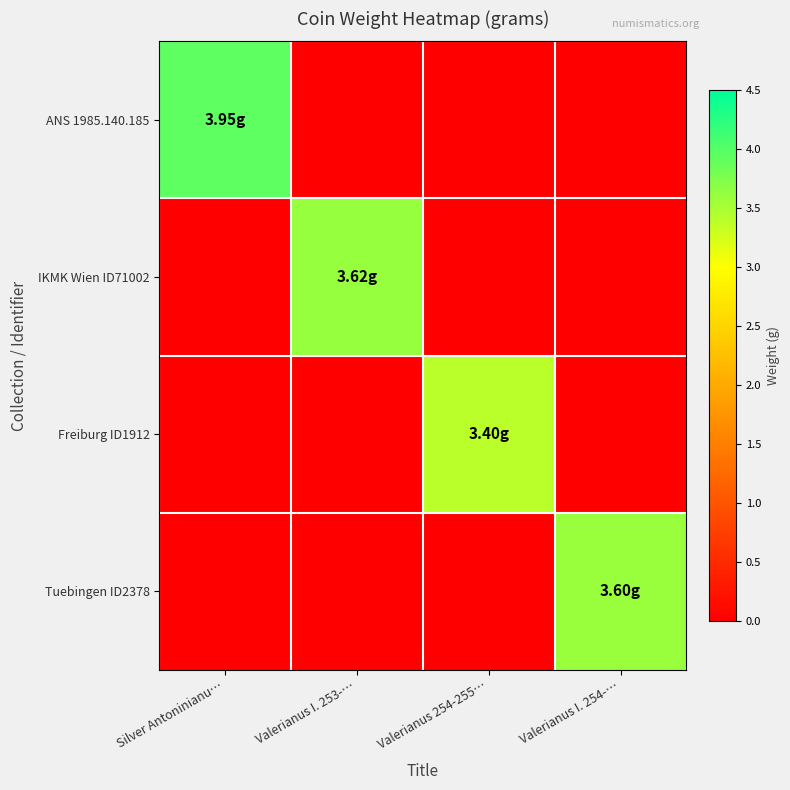

Reading right to left, what are all the values shown in this chart?

ANS 1985.140.185: Valerianus I. 254-…=0.0	Valerianus 254-255…=0.0	Valerianus I. 253-…=0.0	Silver Antoninianu…=4.0
IKMK Wien ID71002: Valerianus I. 254-…=0.0	Valerianus 254-255…=0.0	Valerianus I. 253-…=3.6	Silver Antoninianu…=0.0
Freiburg ID1912: Valerianus I. 254-…=0.0	Valerianus 254-255…=3.4	Valerianus I. 253-…=0.0	Silver Antoninianu…=0.0
Tuebingen ID2378: Valerianus I. 254-…=3.6	Valerianus 254-255…=0.0	Valerianus I. 253-…=0.0	Silver Antoninianu…=0.0